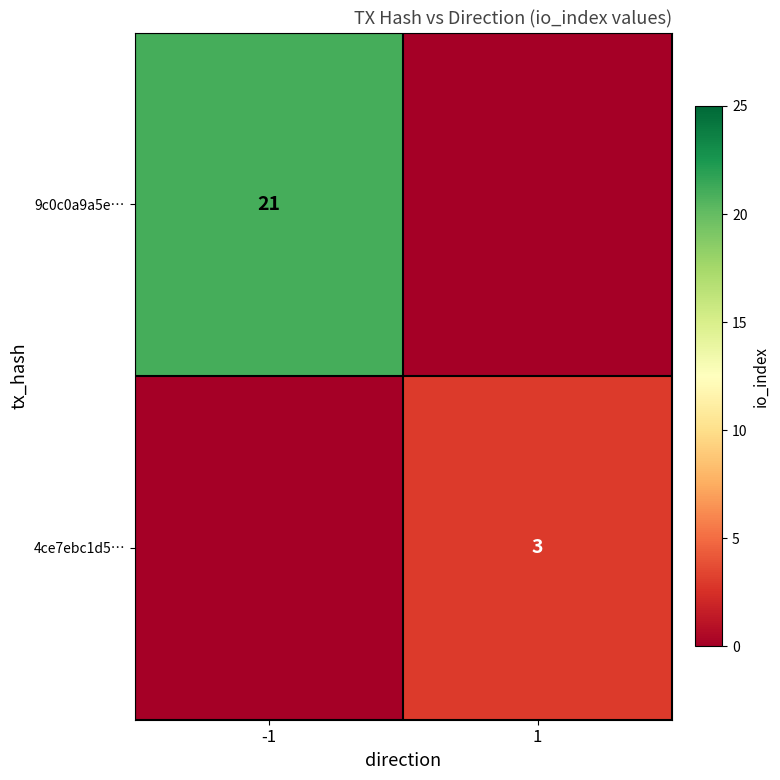

The 9c0c0a9a5e… series shows 9 at -1. True or false?

False